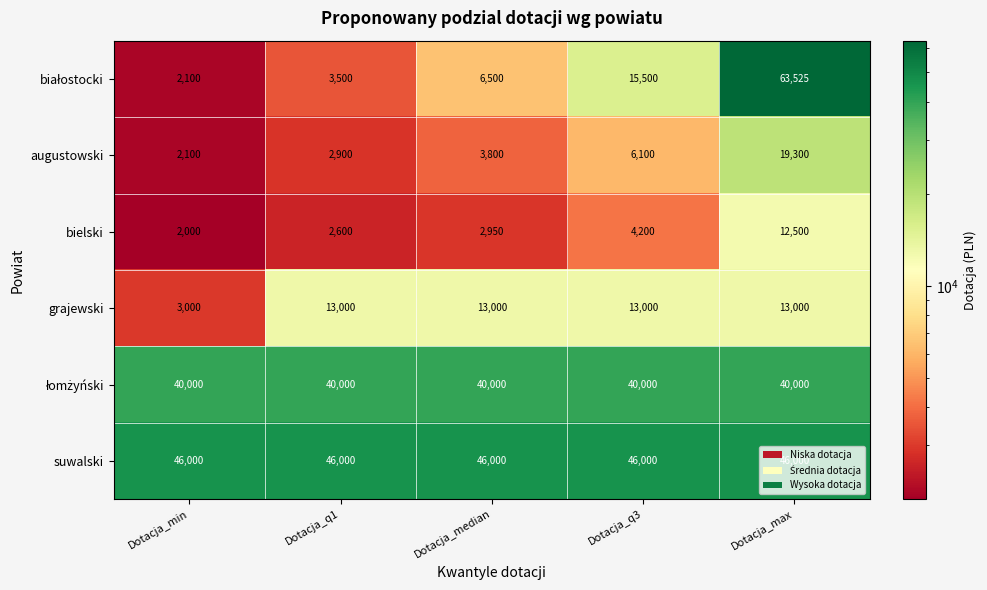

Which series changed the most between Dotacja_min and Dotacja_median?

grajewski